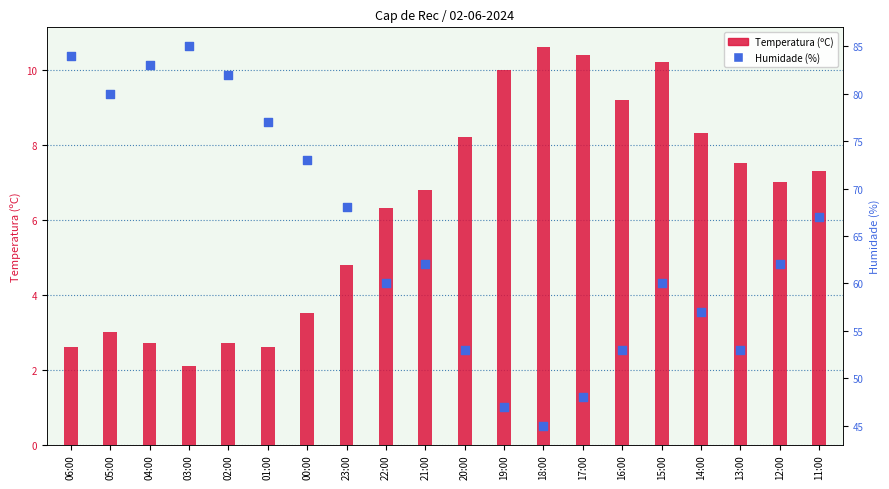

Which series reaches the maximum Y coordinate?

Humidade (%)